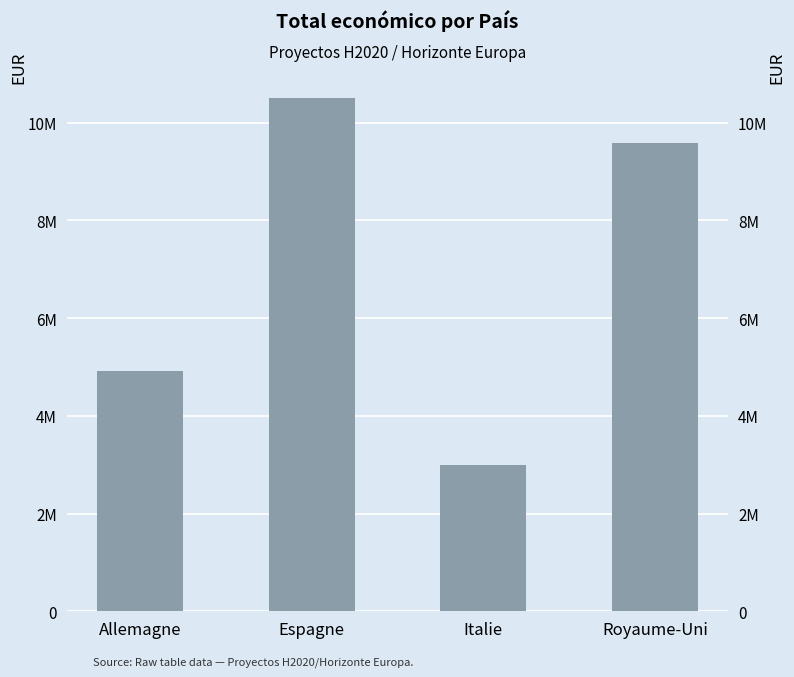

What is the ratio of the value at Royaume-Uni to the value at Espagne?

0.9